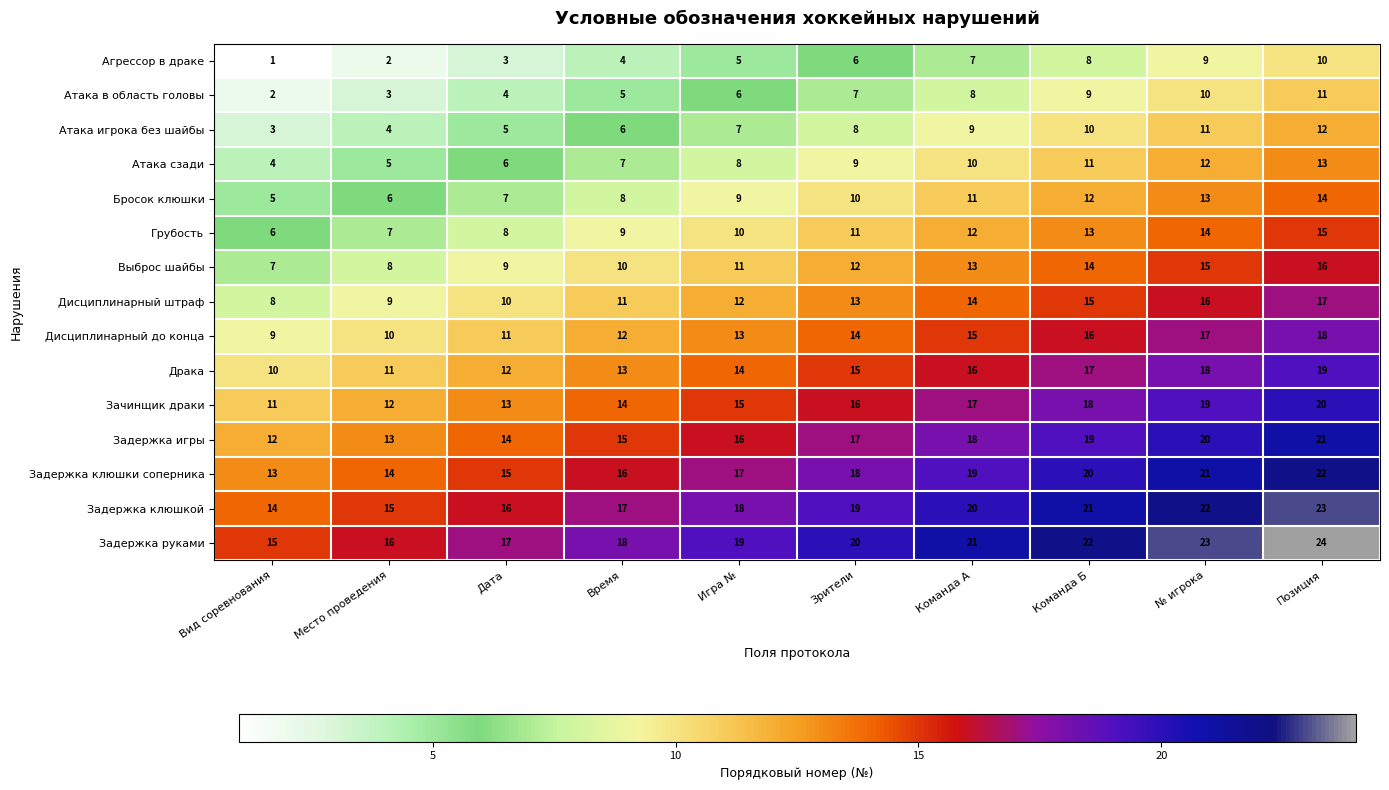

What is the greatest value displayed?

24